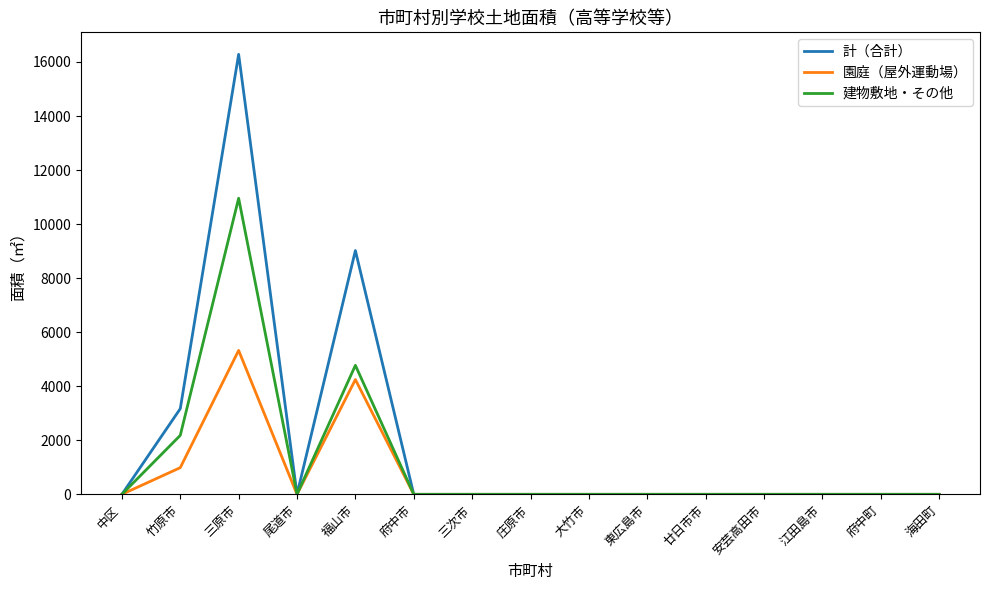

Which series changed the most between 三原市 and 府中市?

計（合計）